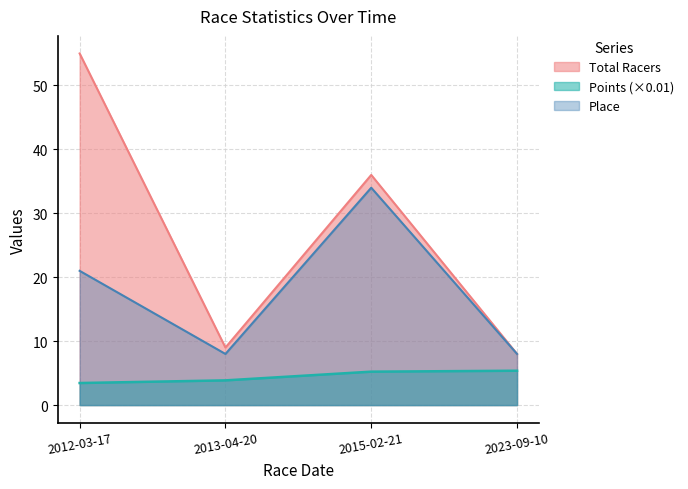

True or false: Total Racers and Points intersect in this chart.

False